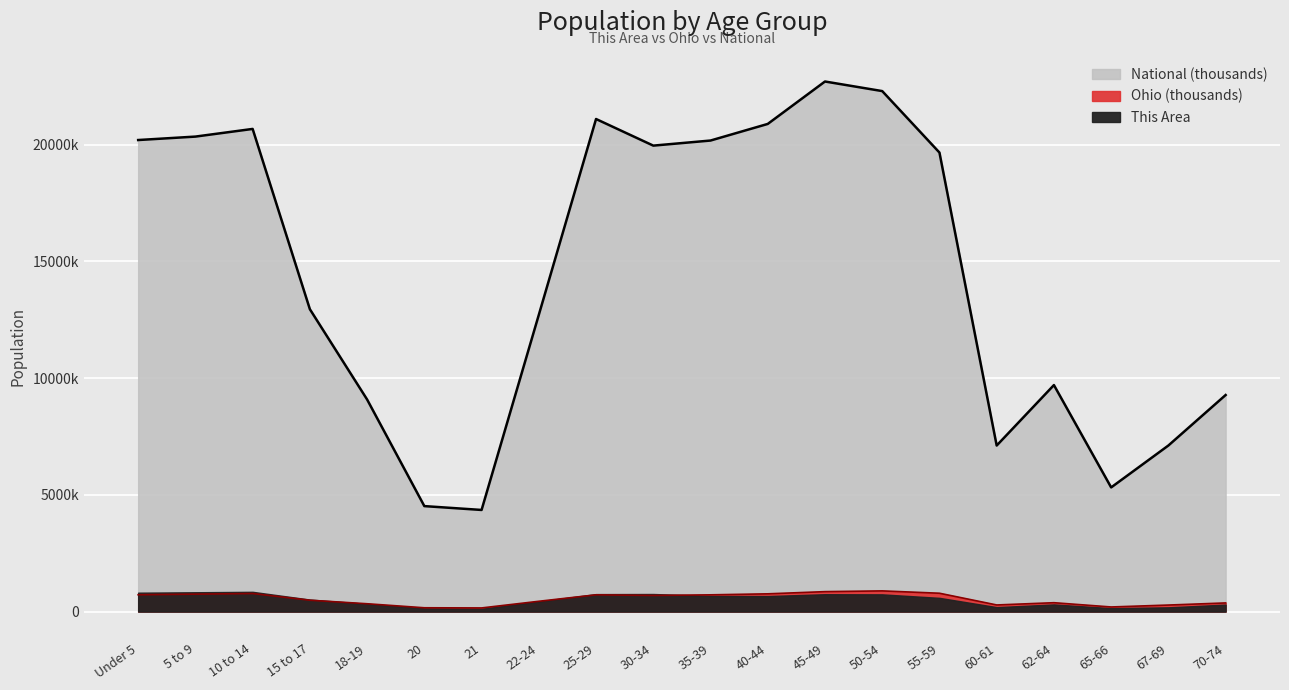

Reading left to right, what are all the values shown in this chart?

Ohio: 720.9	747.9	774.7	487.3	336.4	164.0	157.0	442.1	718.6	691.3	718.5	761.4	855.1	887.1	786.9	284.4	381.0	198.3	280.5	371.4
National: 20201.4	20348.7	20677.2	12954.3	9086.1	4519.1	4354.3	12712.6	21101.8	19962.1	20179.6	20891.0	22708.6	22298.1	19664.8	7113.7	9704.2	5319.9	7115.4	9278.2